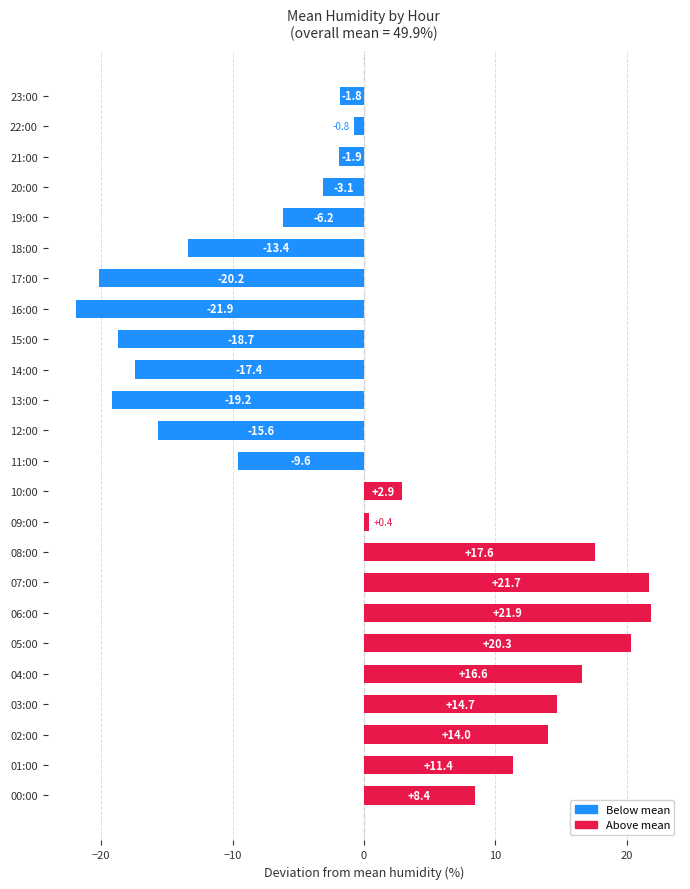

Reading bottom to top, extract all data points from this chart.

8.4	11.4	14.0	14.7	16.6	20.3	21.9	21.7	17.6	0.4	2.9	-9.6	-15.6	-19.2	-17.4	-18.7	-21.9	-20.2	-13.4	-6.2	-3.1	-1.9	-0.8	-1.8